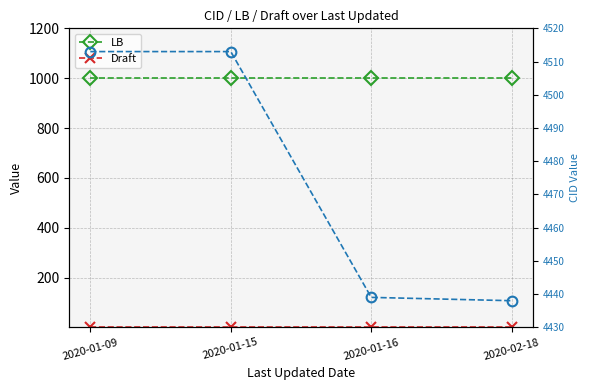

How many data points does each series have?

4